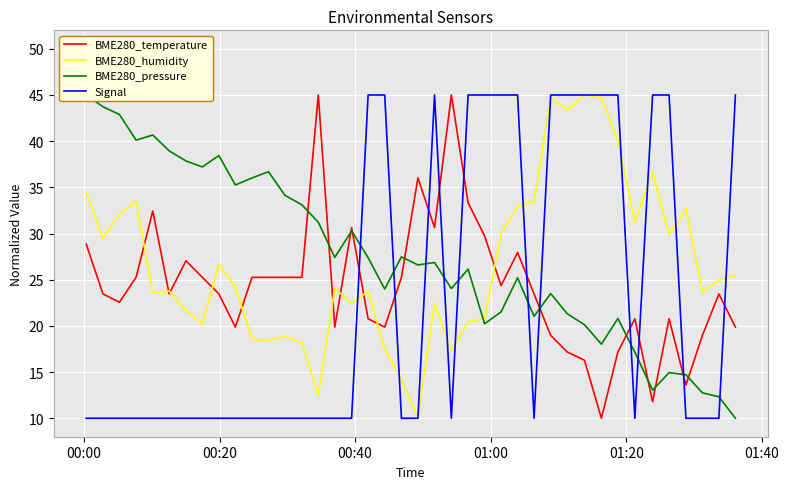

Reading left to right, transcribe all the data shown in this chart.

BME280_temperature: 28.8	23.5	22.6	25.3	32.4	23.5	27.1	25.3	23.5	19.9	25.3	25.3	25.3	25.3	45.0	19.9	30.6	20.8	19.9	25.3	36.0	30.6	45.0	33.3	29.7	24.4	27.9	23.5	19.0	17.2	16.3	10.0	17.2	20.8	11.8	20.8	13.6	19.0	23.5	19.9
BME280_humidity: 34.5	29.5	32.1	33.5	23.6	23.8	21.7	20.2	26.7	24.2	18.5	18.4	18.9	18.2	12.5	24.1	22.4	23.8	17.5	14.2	10.0	22.5	17.2	20.5	20.8	30.0	32.9	33.5	44.6	43.4	45.0	44.7	40.0	31.2	36.6	29.9	32.7	23.6	25.0	25.4
BME280_pressure: 45.0	43.7	42.9	40.1	40.7	39.0	37.9	37.2	38.4	35.3	36.0	36.7	34.1	33.1	31.2	27.4	30.3	27.4	24.0	27.5	26.6	26.9	24.0	26.1	20.2	21.5	25.2	21.0	23.5	21.3	20.1	18.0	20.8	17.1	13.0	14.9	14.7	12.8	12.3	10.0
Signal: 10.0	10.0	10.0	10.0	10.0	10.0	10.0	10.0	10.0	10.0	10.0	10.0	10.0	10.0	10.0	10.0	10.0	45.0	45.0	10.0	10.0	45.0	10.0	45.0	45.0	45.0	45.0	10.0	45.0	45.0	45.0	45.0	45.0	10.0	45.0	45.0	10.0	10.0	10.0	45.0